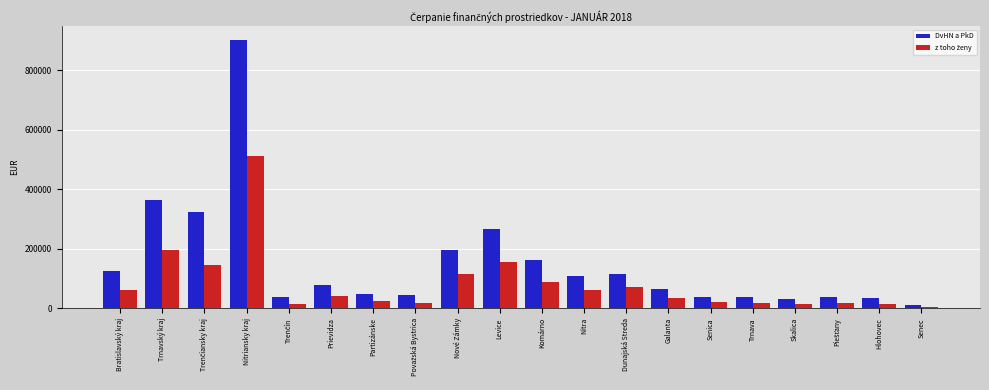

Are the bars grouped side by side (vs. stacked)?

Yes